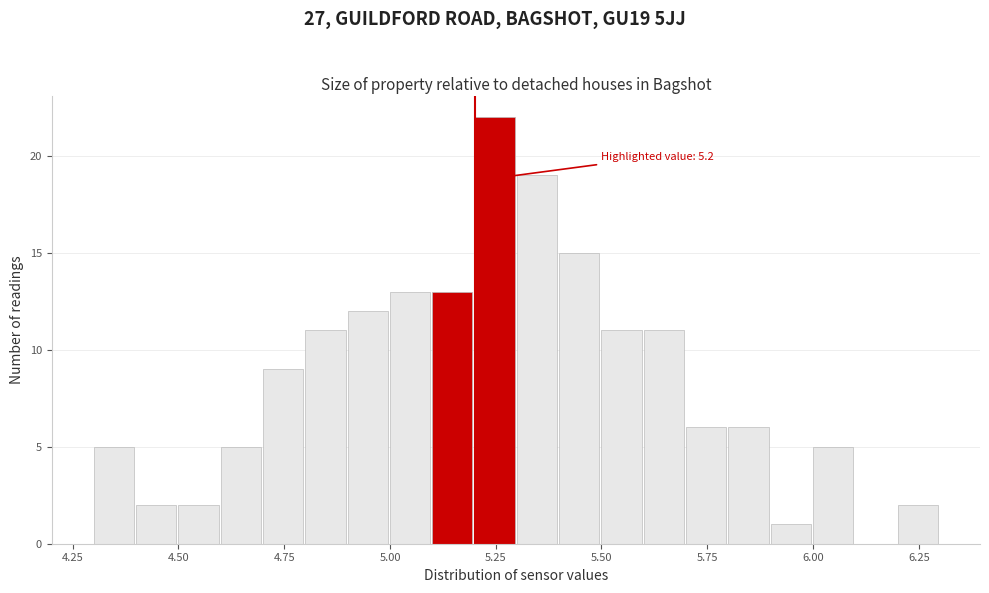

Read against the x-axis, roughly where is the centre of the tallest bar?

5.25